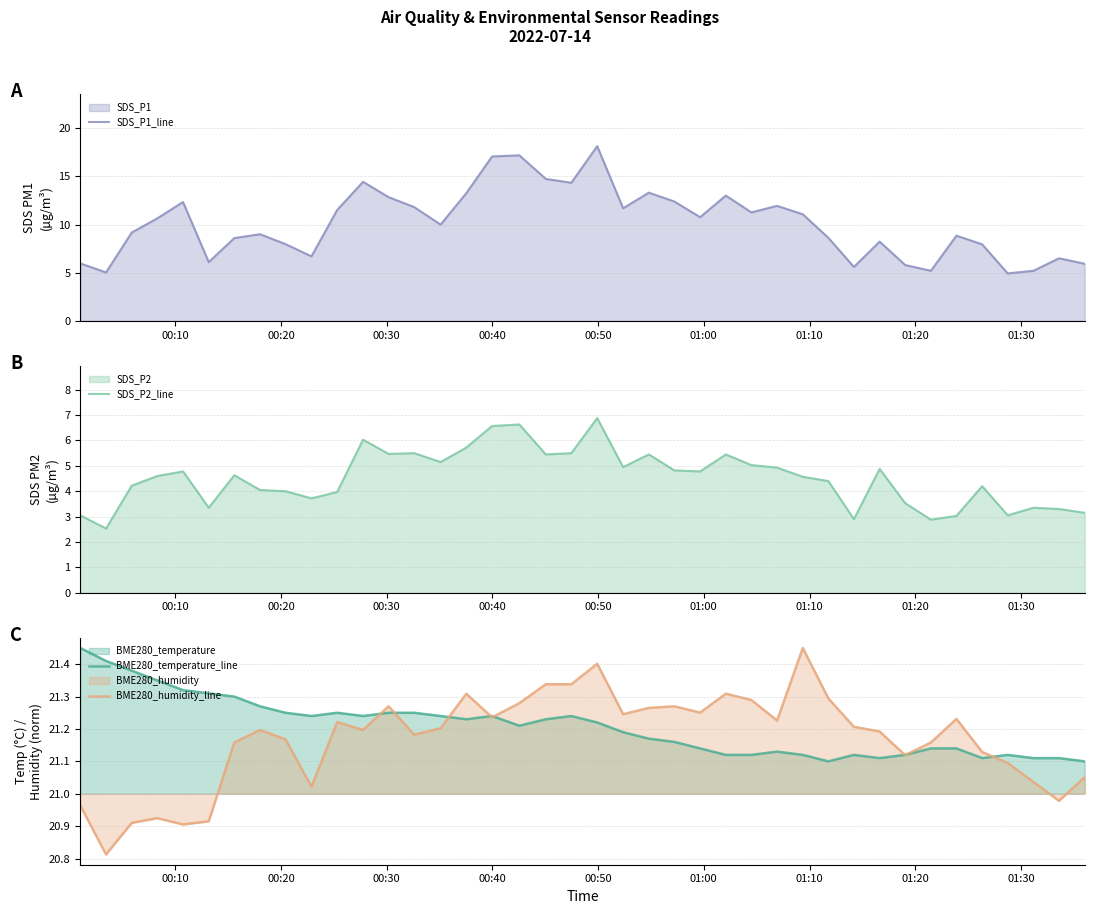

How many series are shown in this chart?

4